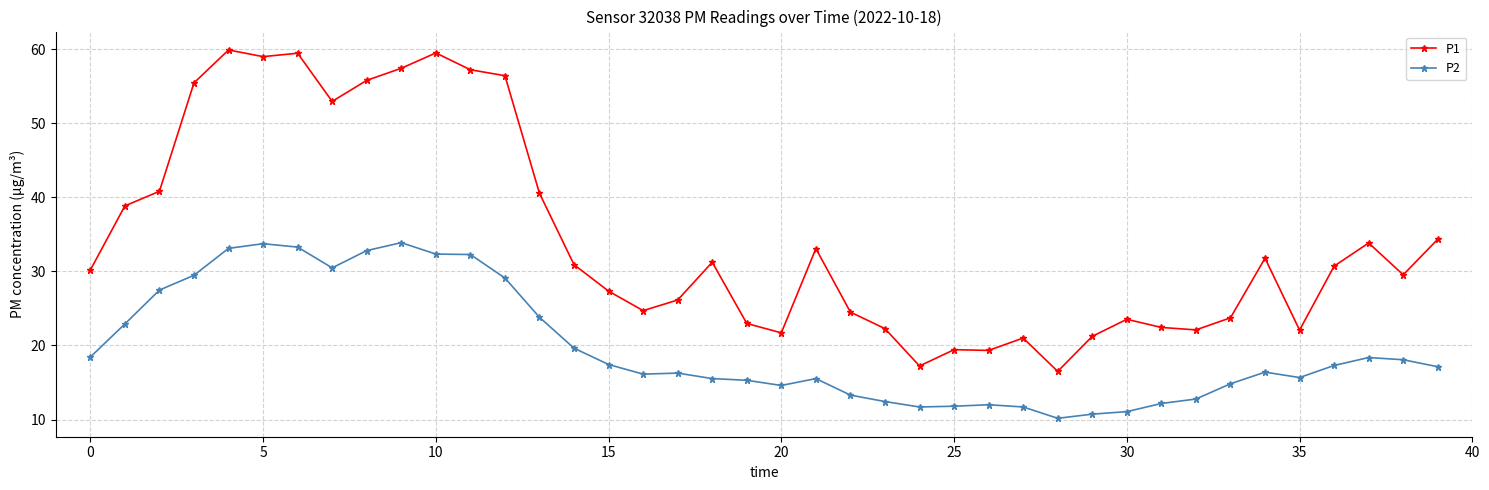

List the series in order of their peak value, highest first.

P1, P2